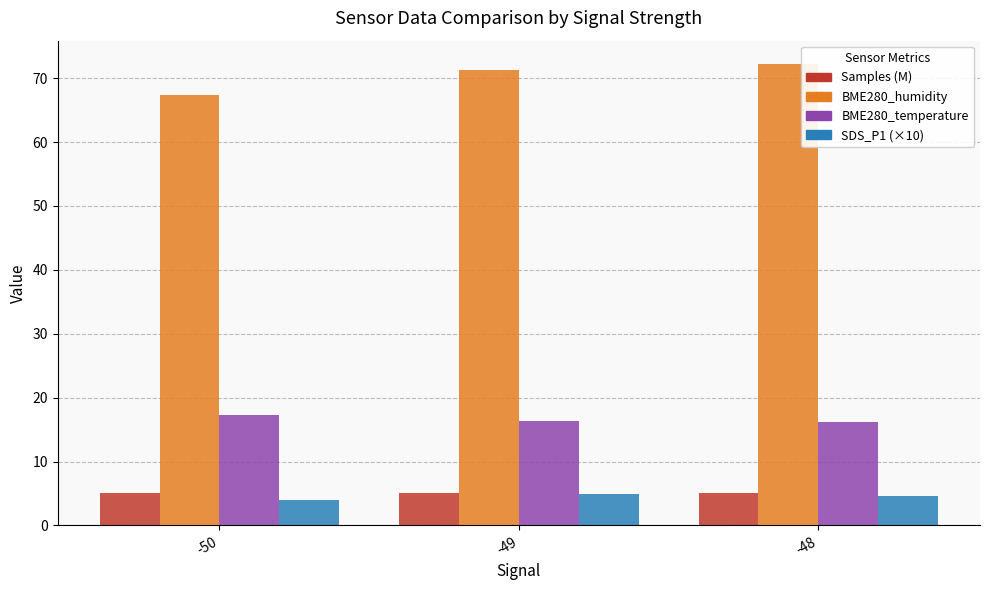

What is the maximum value shown in the chart?

72.2